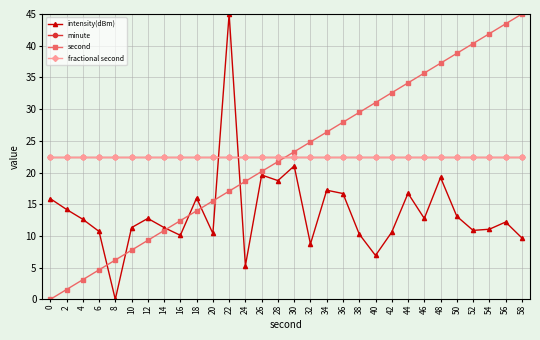

Which series has the largest total across all categories?

minute